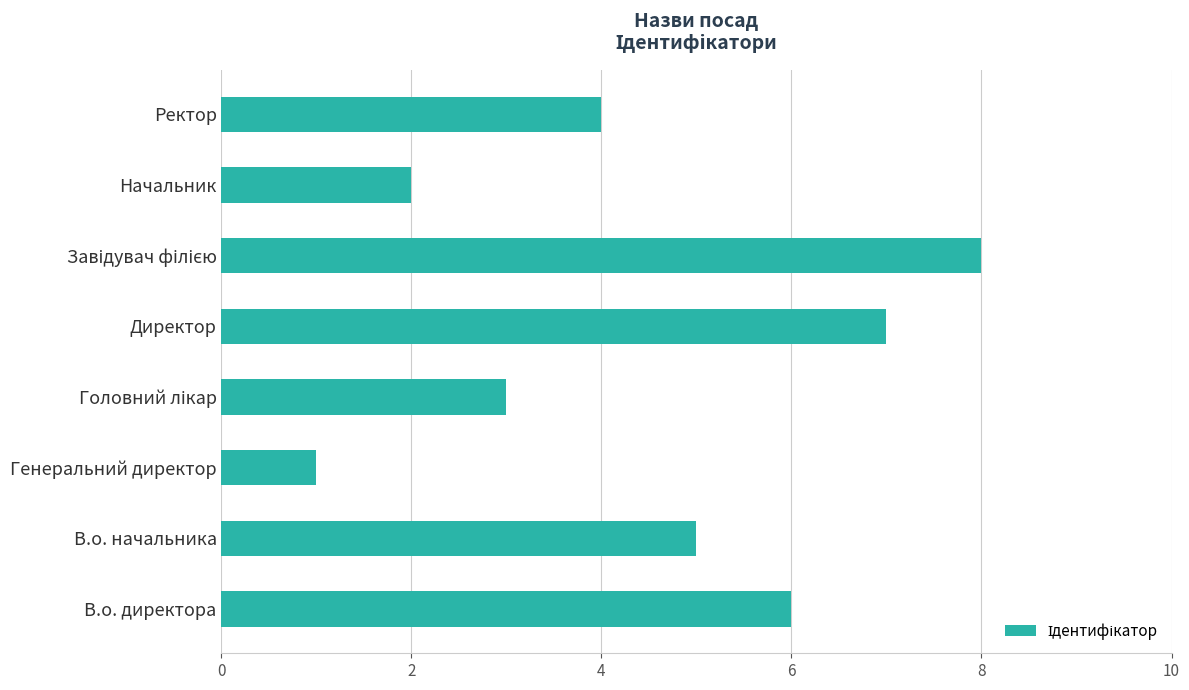

Does the chart contain stacked bars?

No